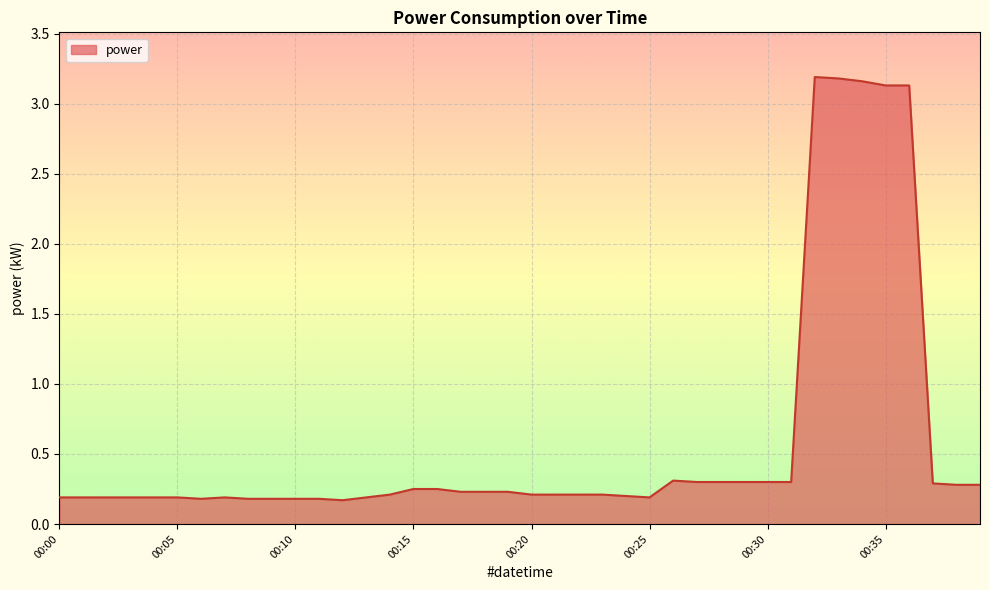

What is the difference between the maximum and minimum values?

3.0